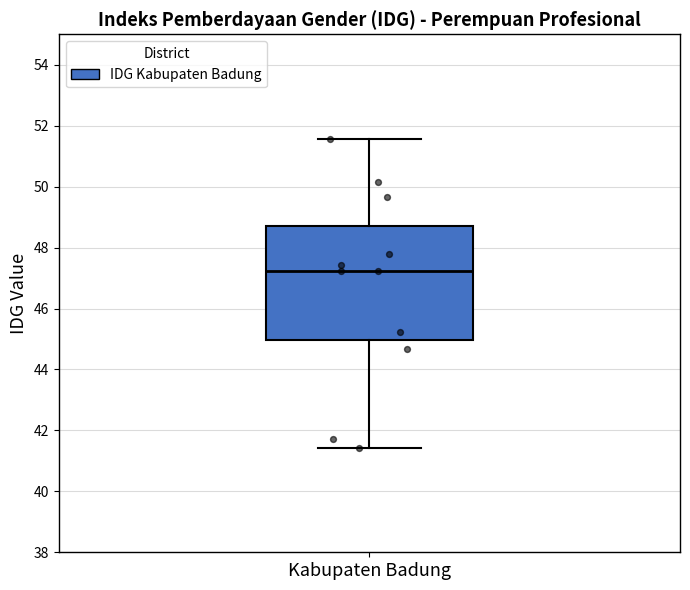

Where does the median line of the box for Kabupaten Badung sit on the y-axis? The values are not printed on the chart, so give them approximately, as read against the axis.

47.2